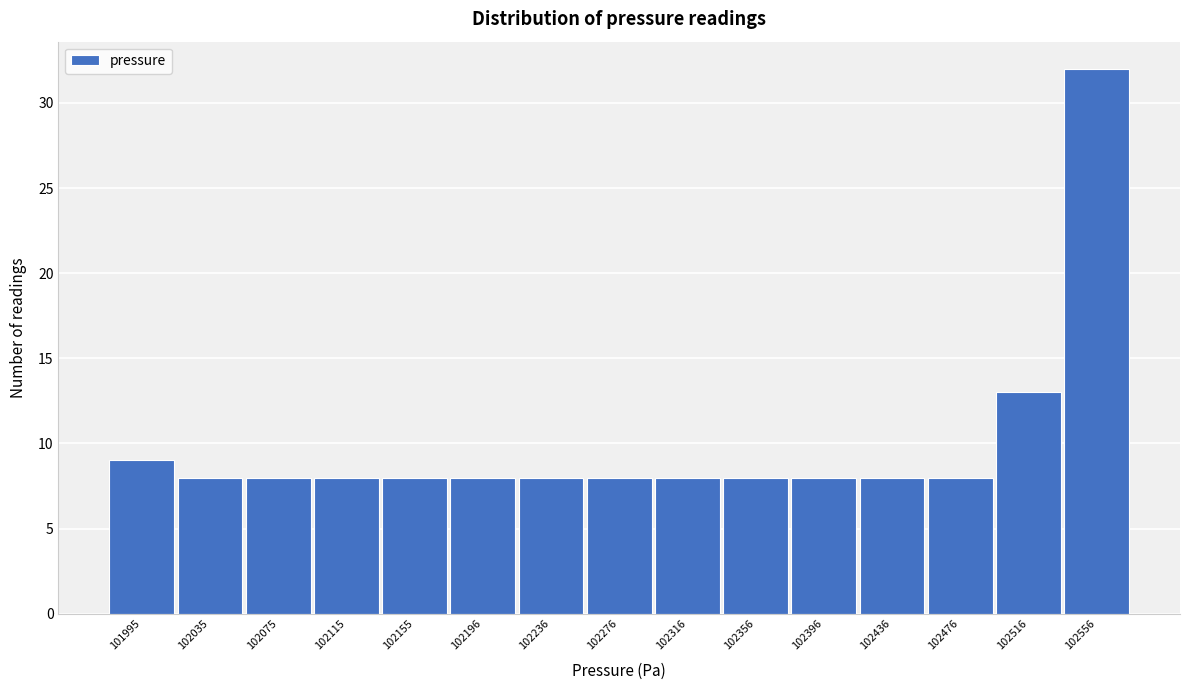

Reading left to right, list all the values displayed in this chart.

9	8	8	8	8	8	8	8	8	8	8	8	8	13	32